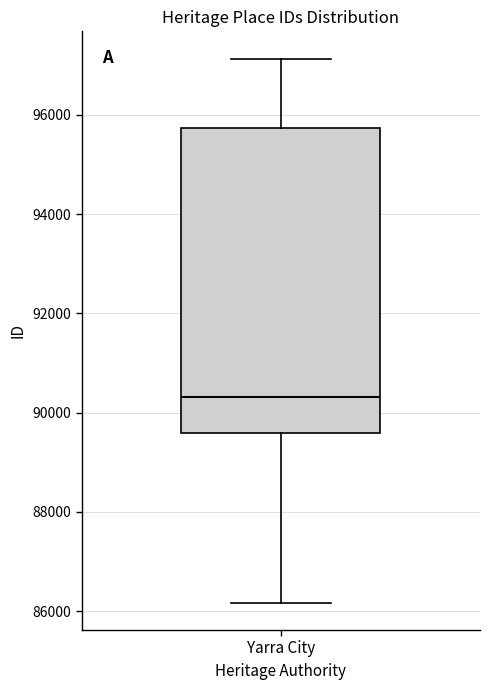

Transcribe this box plot: give where the median line is, the range the box spans, and where the two whiskers end, as read against the y-axis. The values are not printed on the chart, so give them approximately, as read against the axis.

median 90400, box 89600 to 95800, whiskers 86200 to 97200